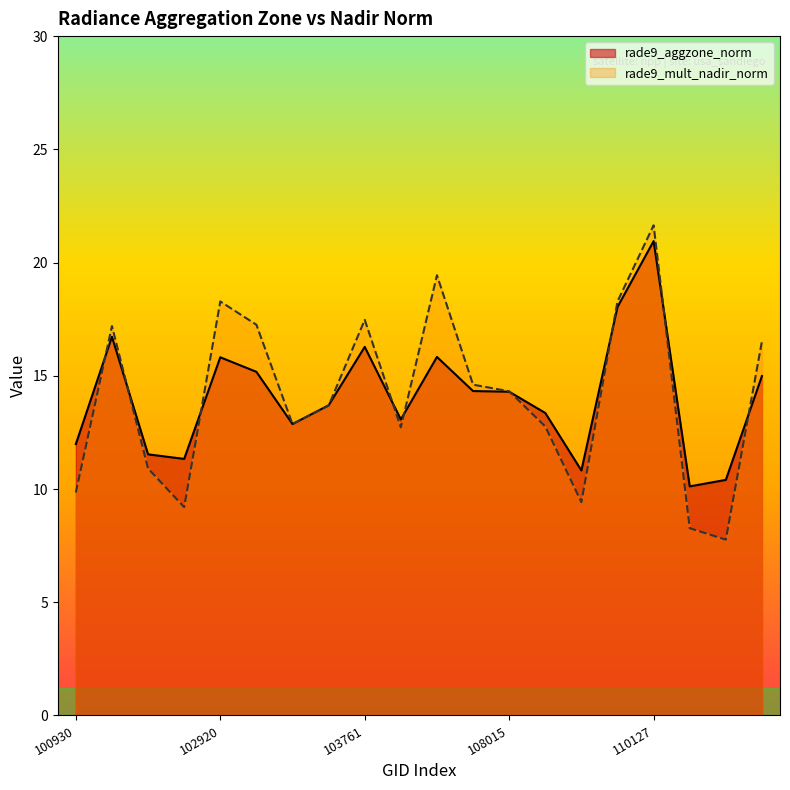

What is the value of the rade9_aggzone_norm point at the 20th from the left?

15.0